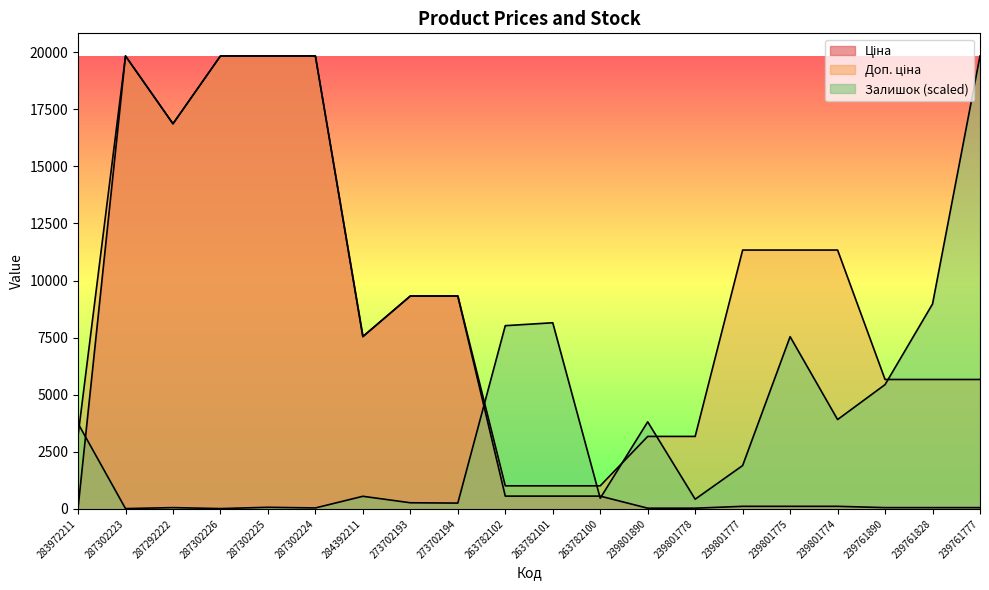

At which category is the sum across all series the highest?

287302225